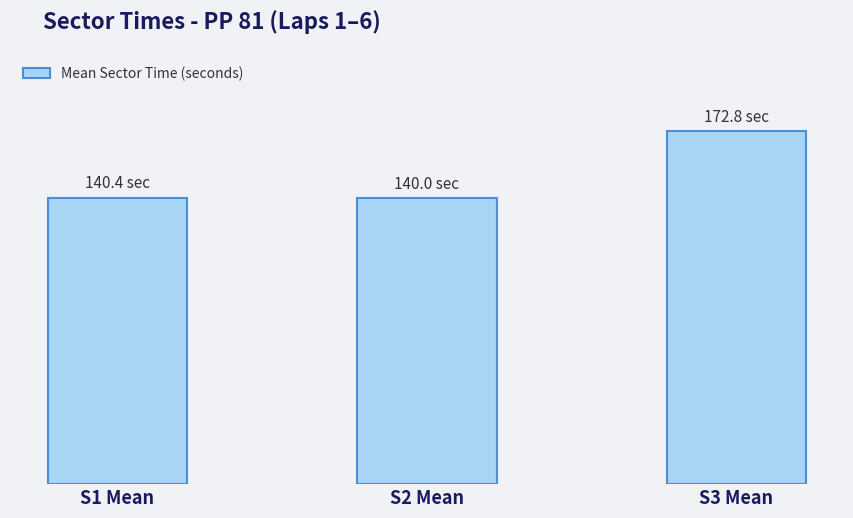

What position from the left is S3 Mean?

3